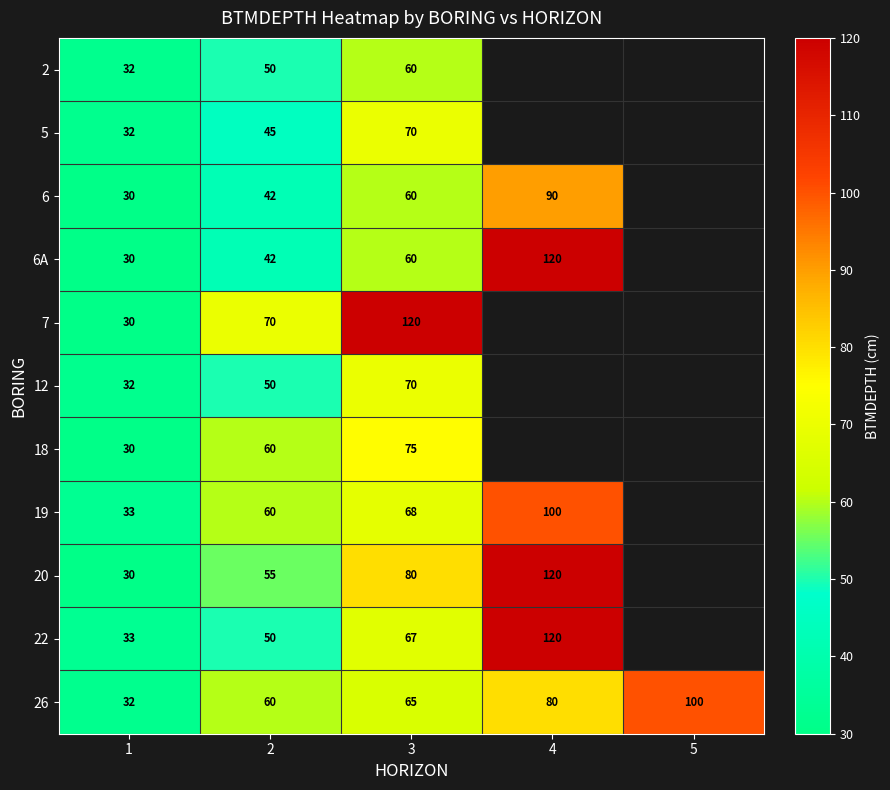

What is the greatest value displayed?

120.0